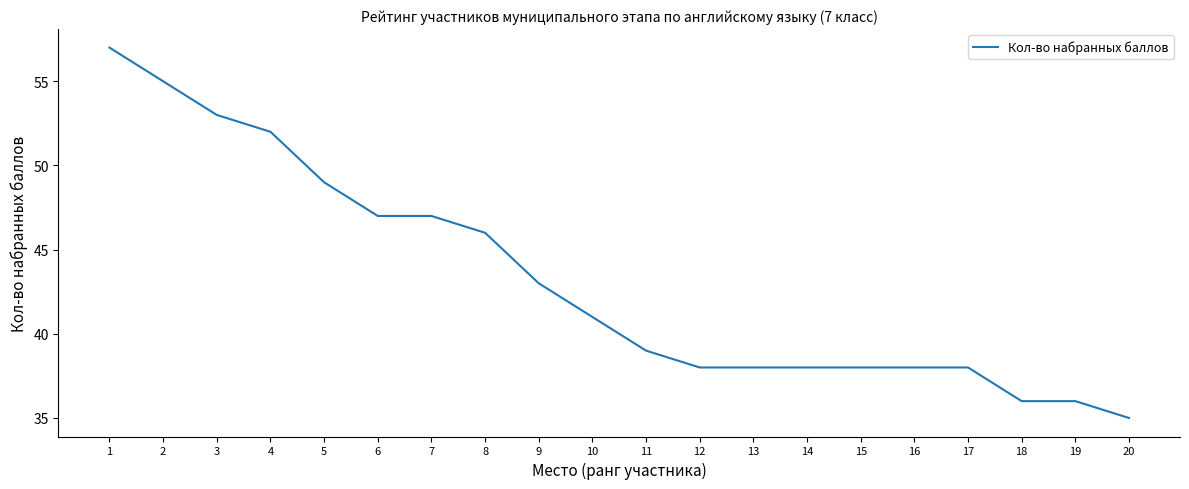

Is it true that the value at 12 is 38?

True